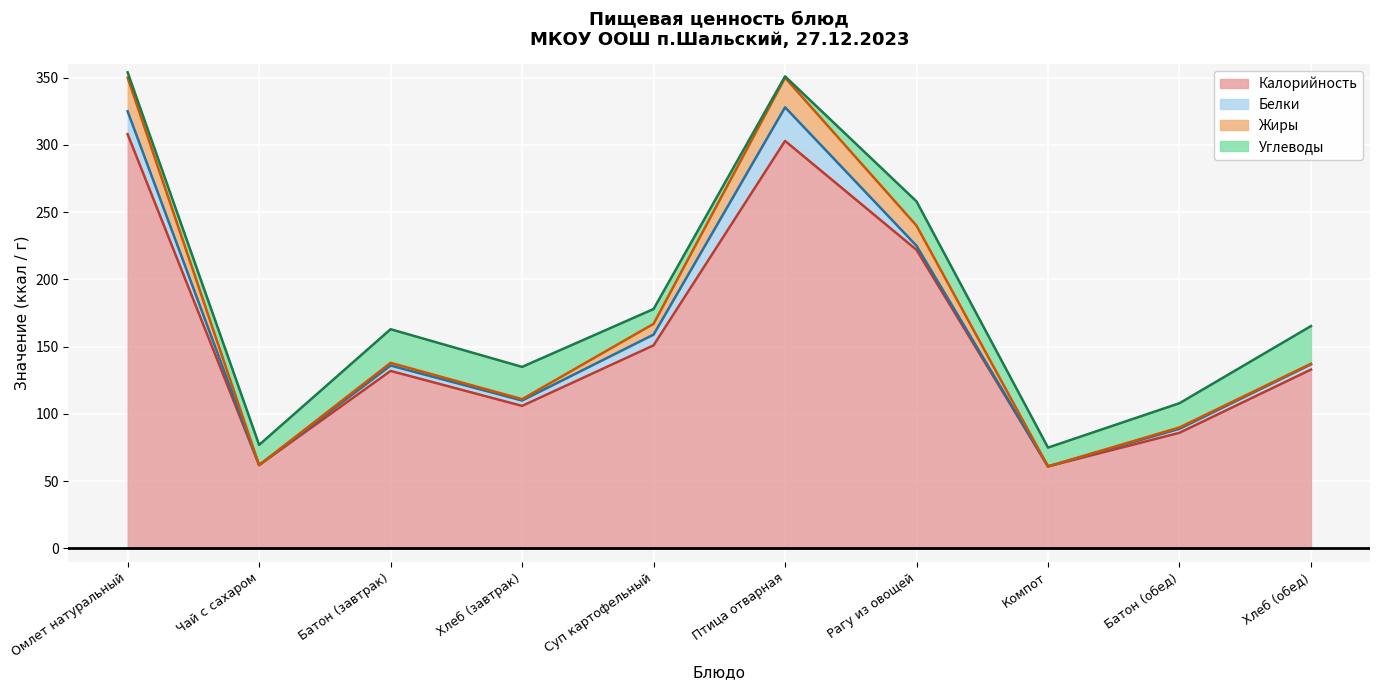

At how many categories does at least one series exceed 291?

2